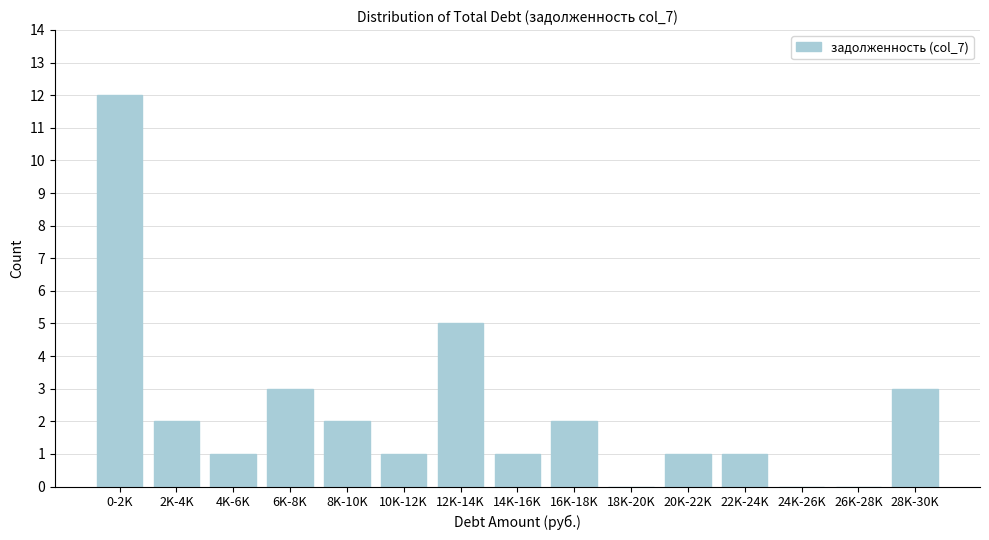

Reading left to right, extract all data points from this chart.

0-2K=12	2K-4K=2	4K-6K=1	6K-8K=3	8K-10K=2	10K-12K=1	12K-14K=5	14K-16K=1	16K-18K=2	18K-20K=0	20K-22K=1	22K-24K=1	24K-26K=0	26K-28K=0	28K-30K=3